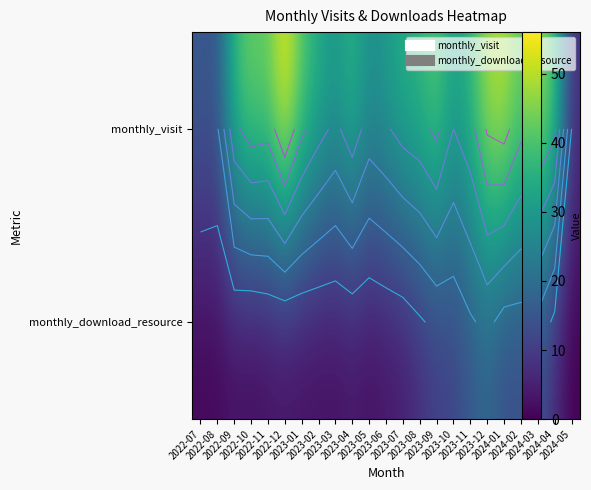

Between 2023-07 and 2024-01, which series saw the biggest shift?

monthly_visit